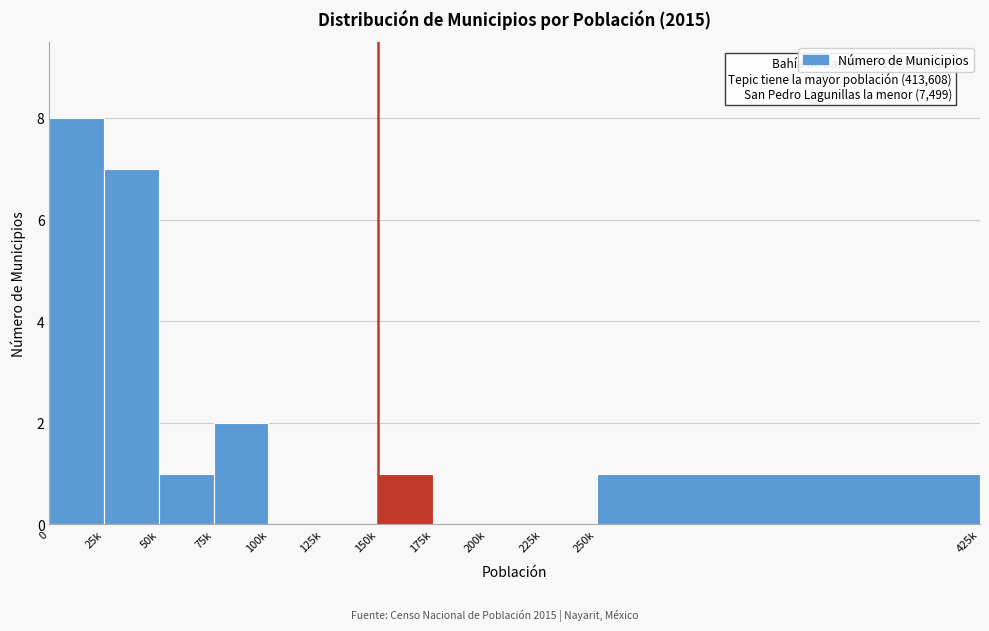

Reading left to right, list all the values displayed in this chart.

0=8	25k=7	50k=1	75k=2	100k=0	125k=0	150k=1	175k=0	200k=0	225k=0	250k=1